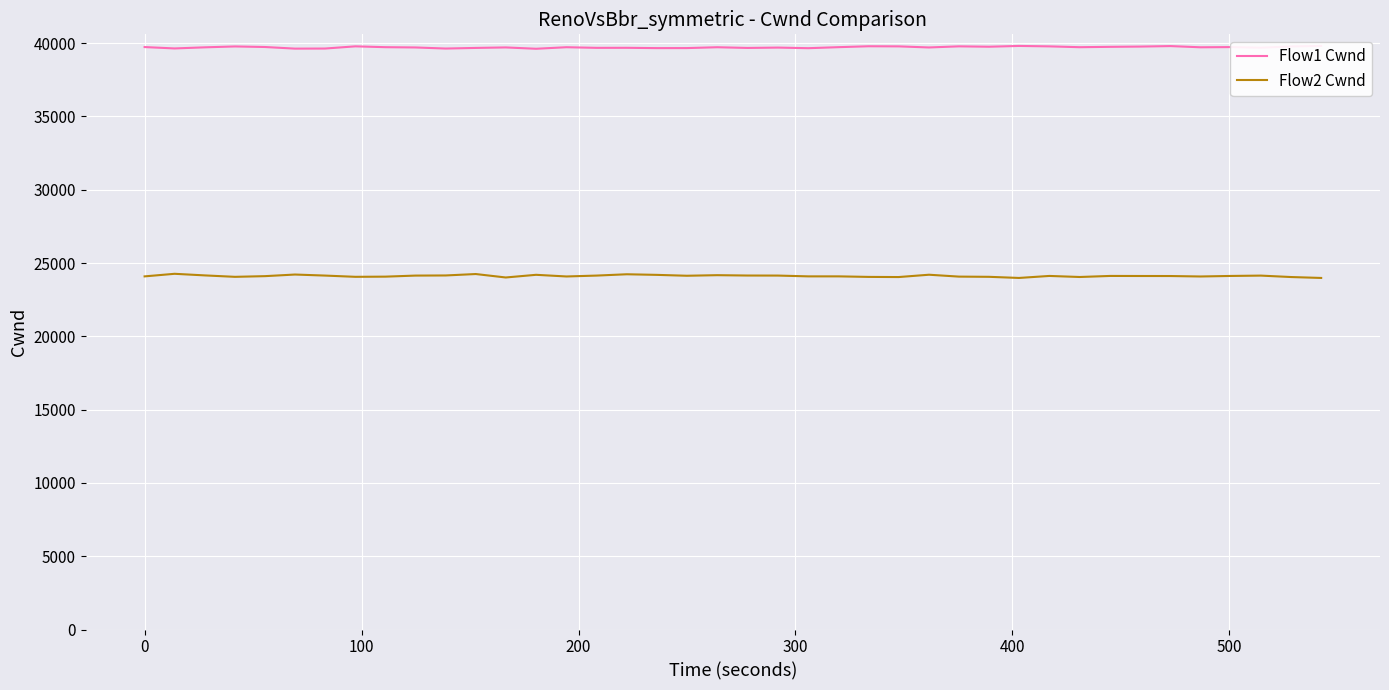

How many interior local peaks does the Flow2 Cwnd series have?

10